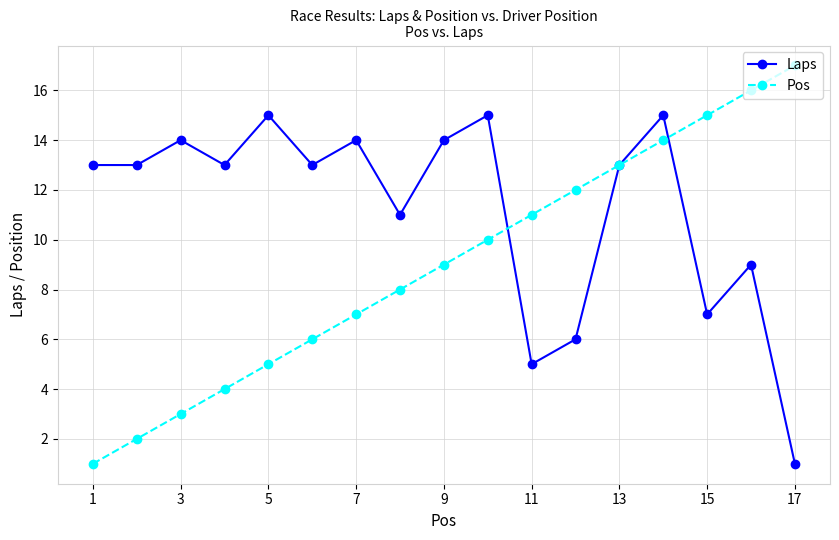

Which series has the largest total across all categories?

Laps